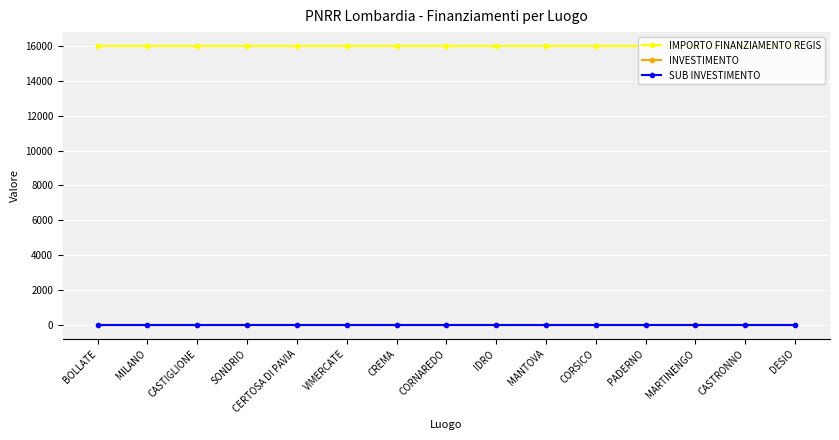

Rank the categories by INVESTIMENTO value from lowest to highest.

BOLLATE, MILANO, CASTIGLIONE, SONDRIO, CERTOSA DI PAVIA, VIMERCATE, CREMA, CORNAREDO, IDRO, MANTOVA, CORSICO, PADERNO, MARTINENGO, CASTRONNO, DESIO